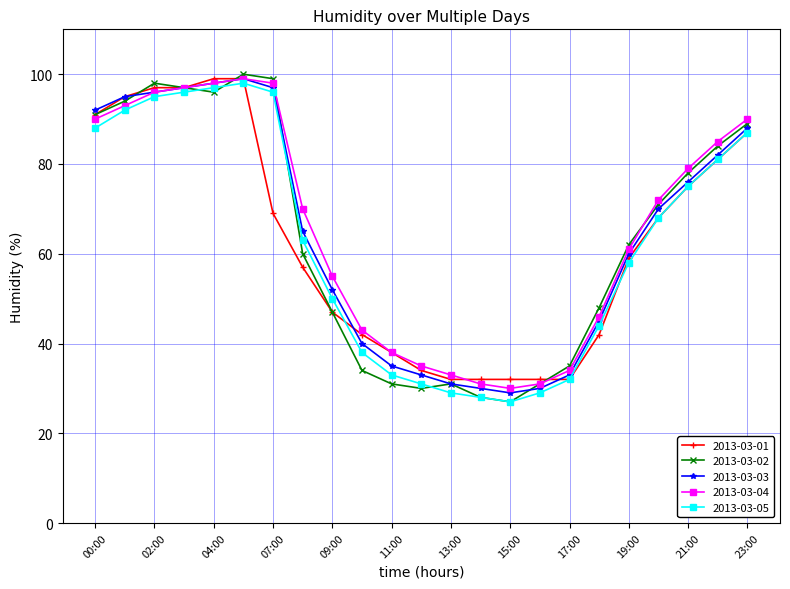

What is the difference between the maximum and minimum values in the 2013-03-05 series?

71